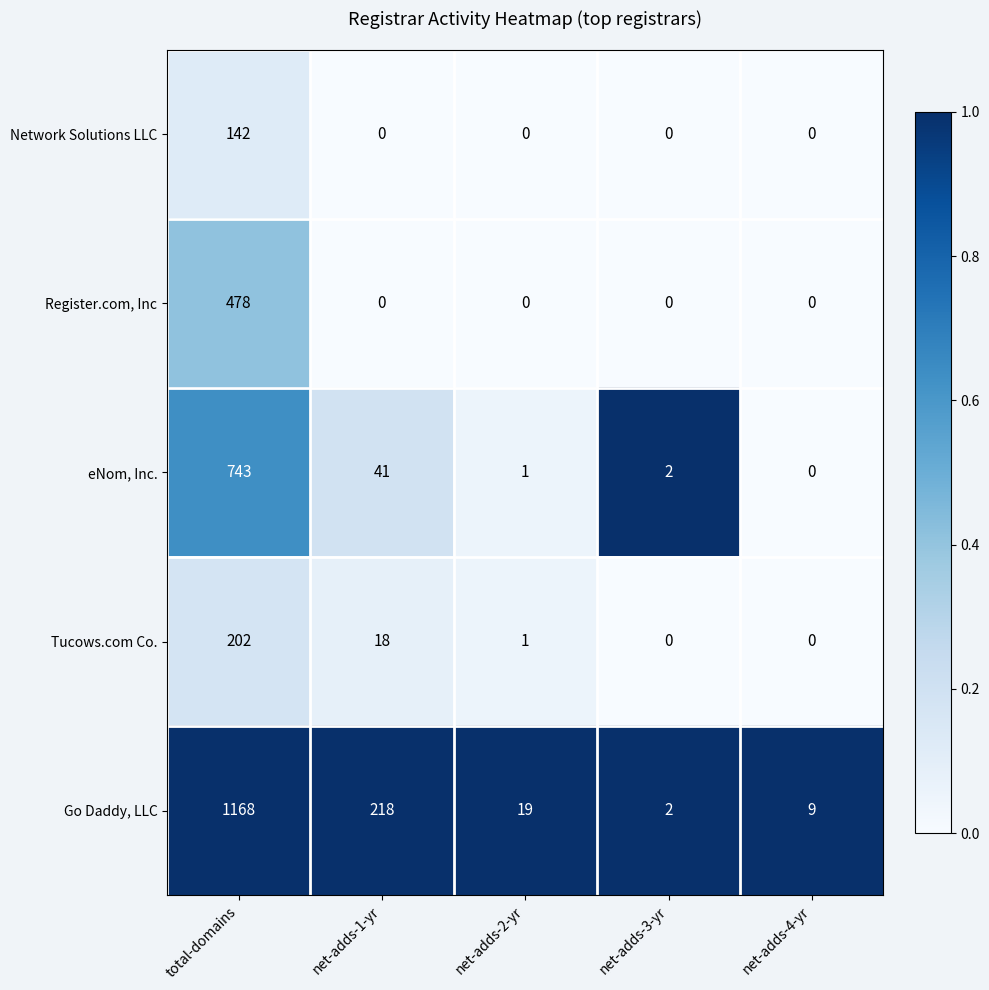

Count the number of data series in this chart.

5